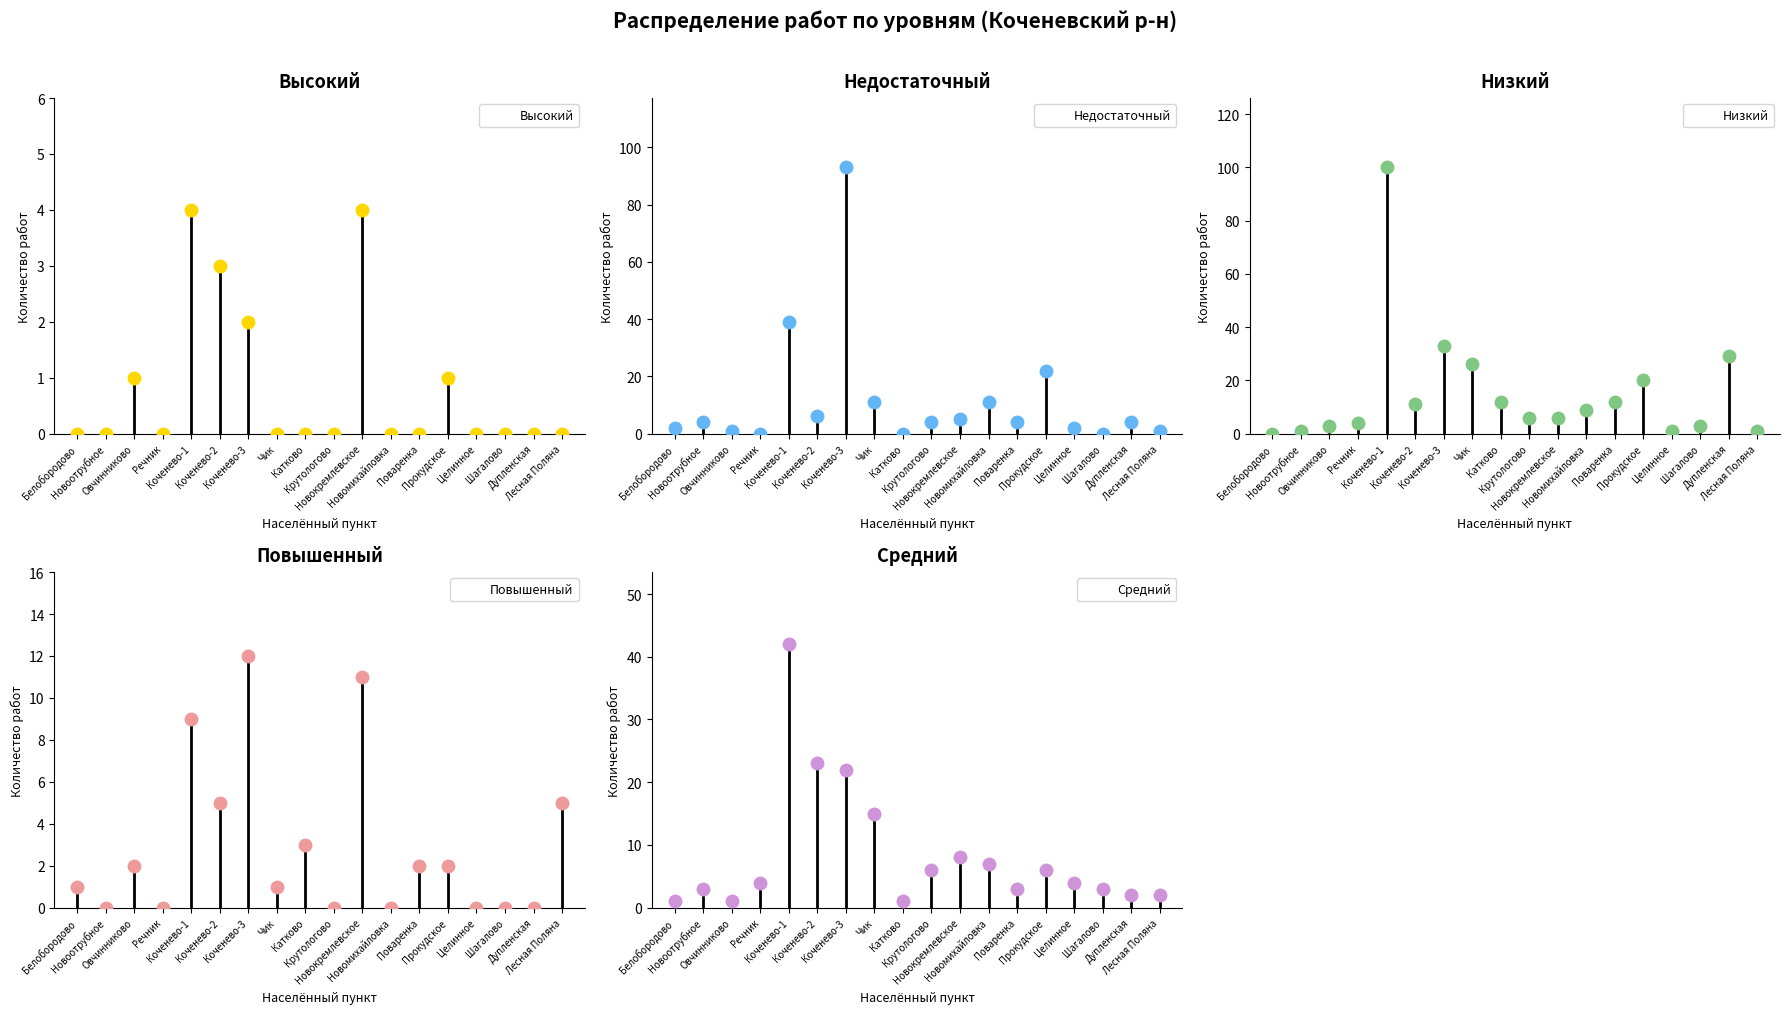

What is the total value across all series at Новокремлевское?

34